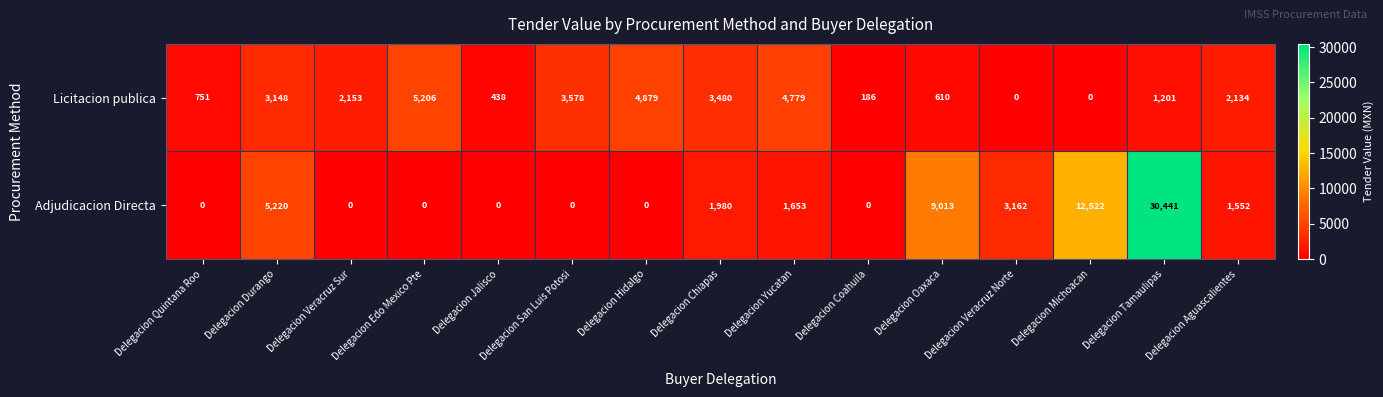

What is the spread (max minus min) of values at Delegacion Chiapas?

1500